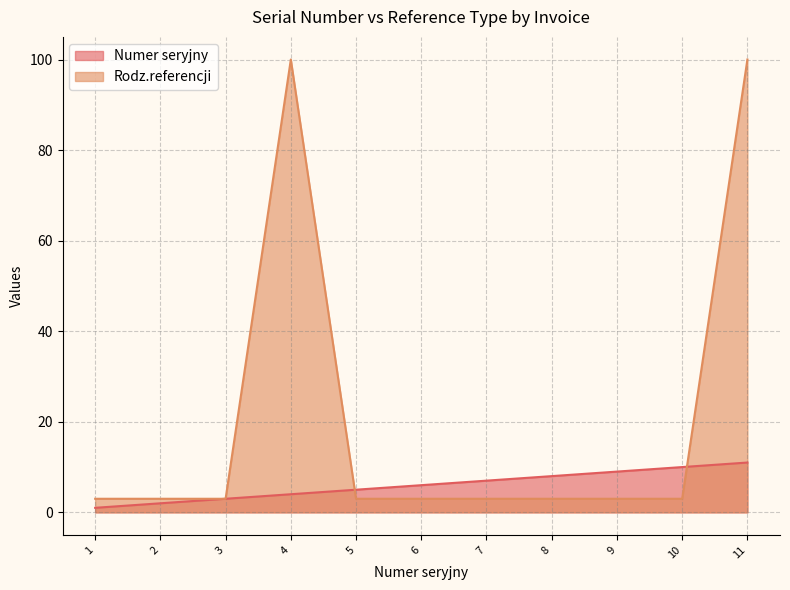

What are all the series names shown in the legend?

Numer seryjny, Rodz.referencji